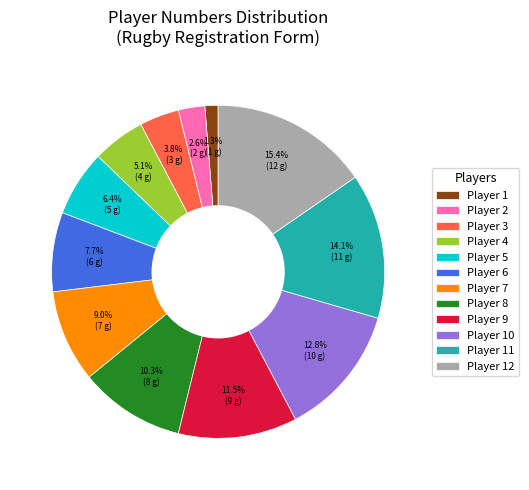

Combined, do Player 10 and Player 11 account for over 50%?

No